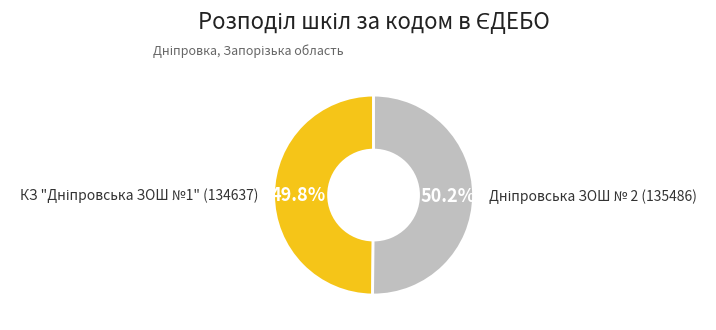

Is there a majority slice in this chart?

Yes